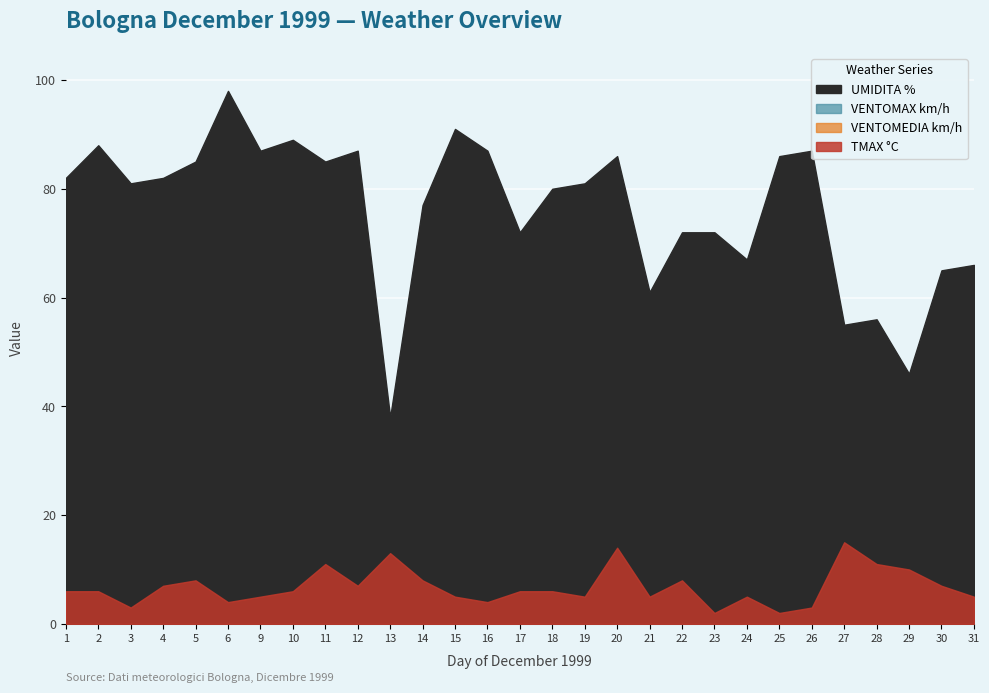

Which category has the lowest value in the TMAX °C series?

23